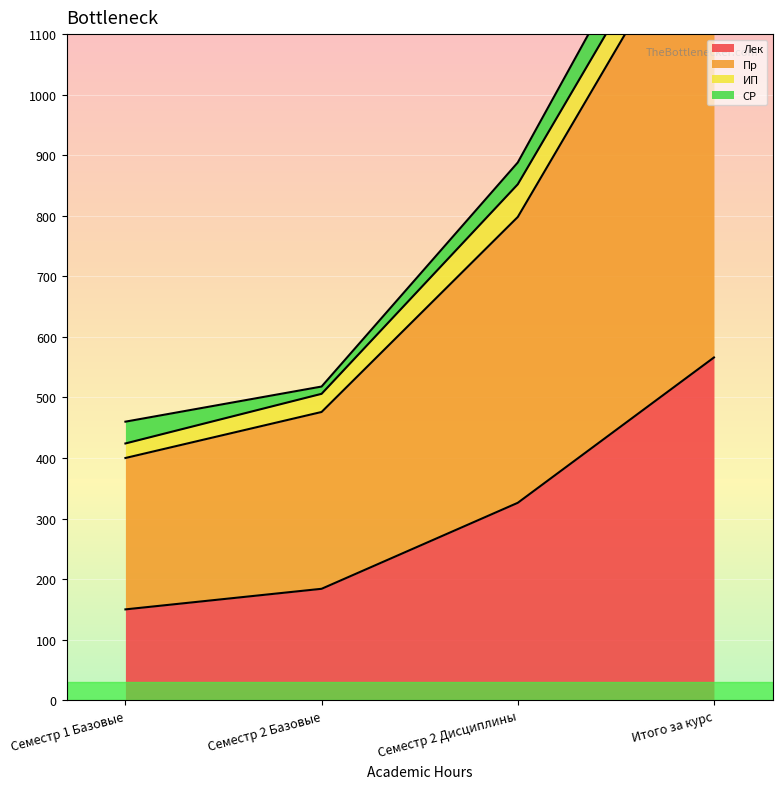

What is the sum of all Лек values?

1226